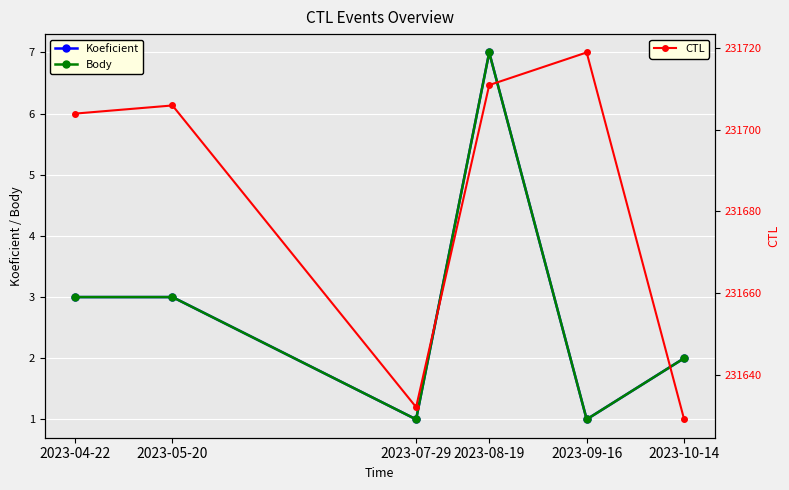

What is the total value across all series at 2023-10-14?

231633